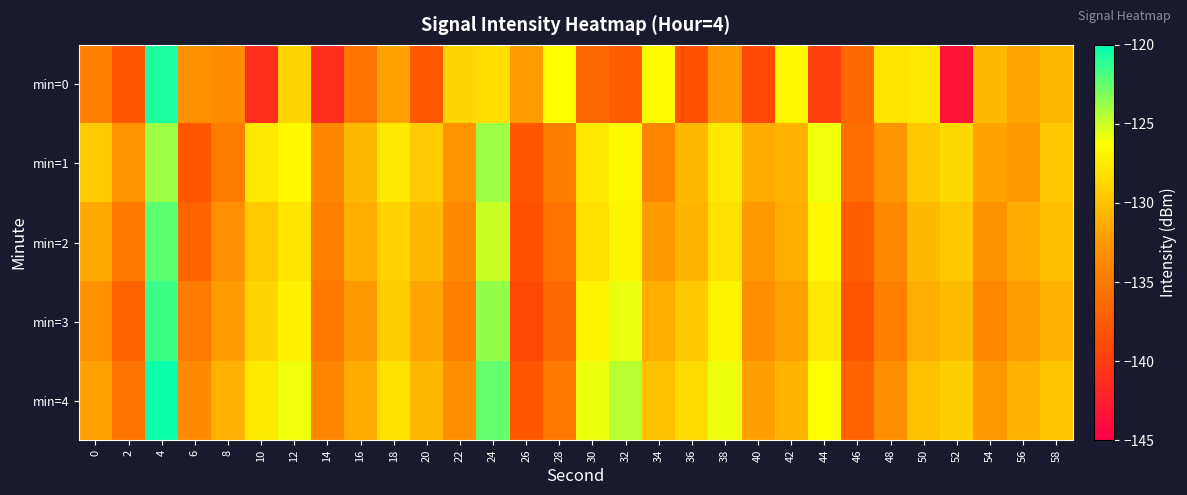

How many distinct data groups are displayed?

5